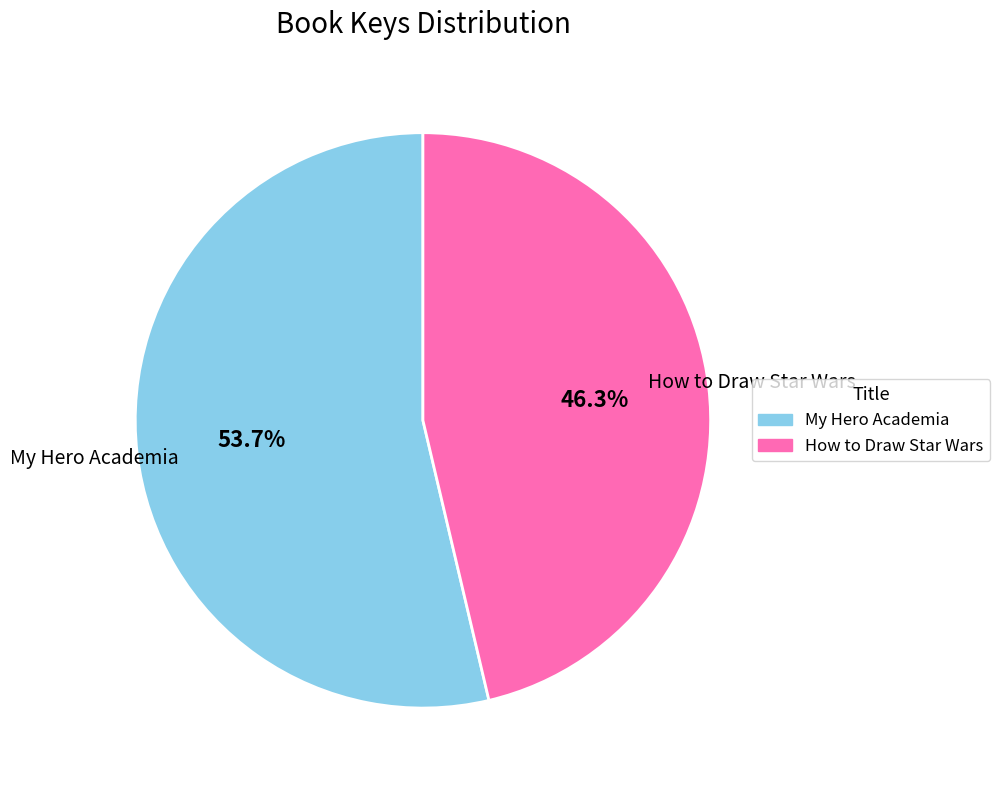

Is How to Draw Star Wars the majority of the pie?

No